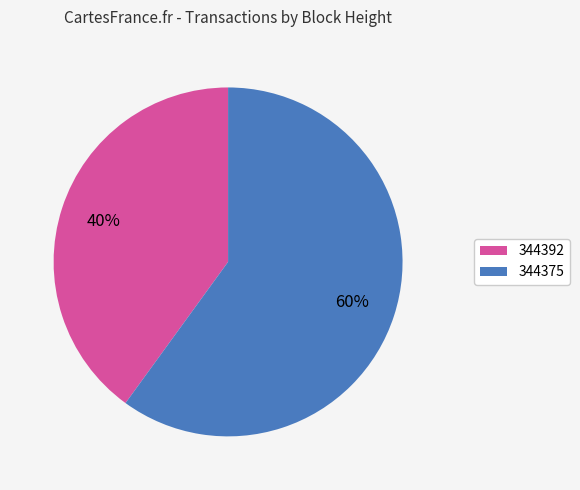

The 344375 slice represents 72% of the pie. True or false?

False